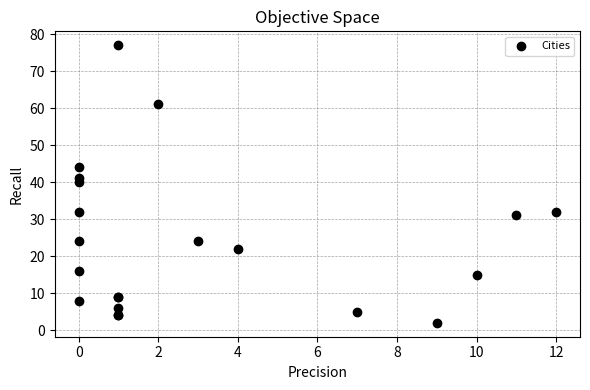

What Y value in the scatter plot is closest to 39?

40